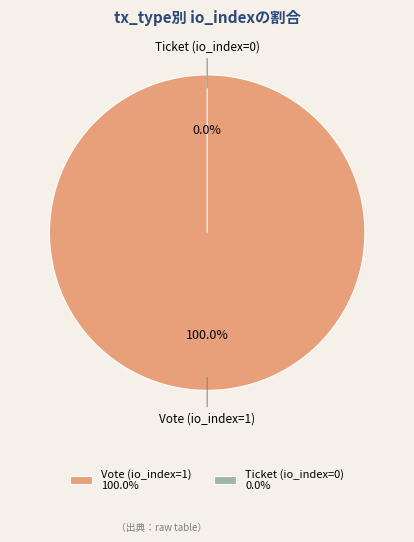

How many segments does this pie chart have?

2